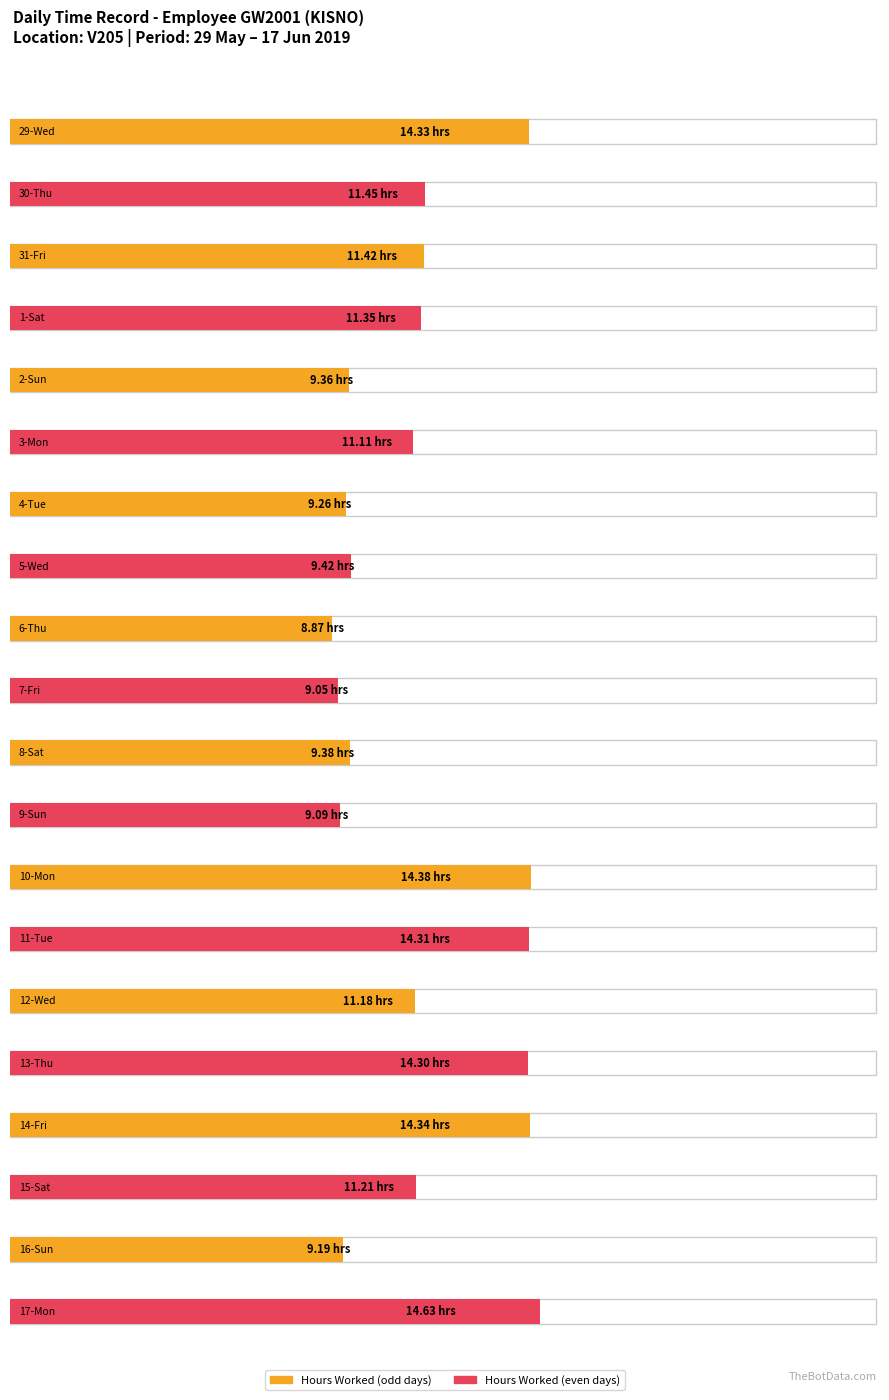

What is the change in value from 7-Fri to 14-Fri?

+5.3